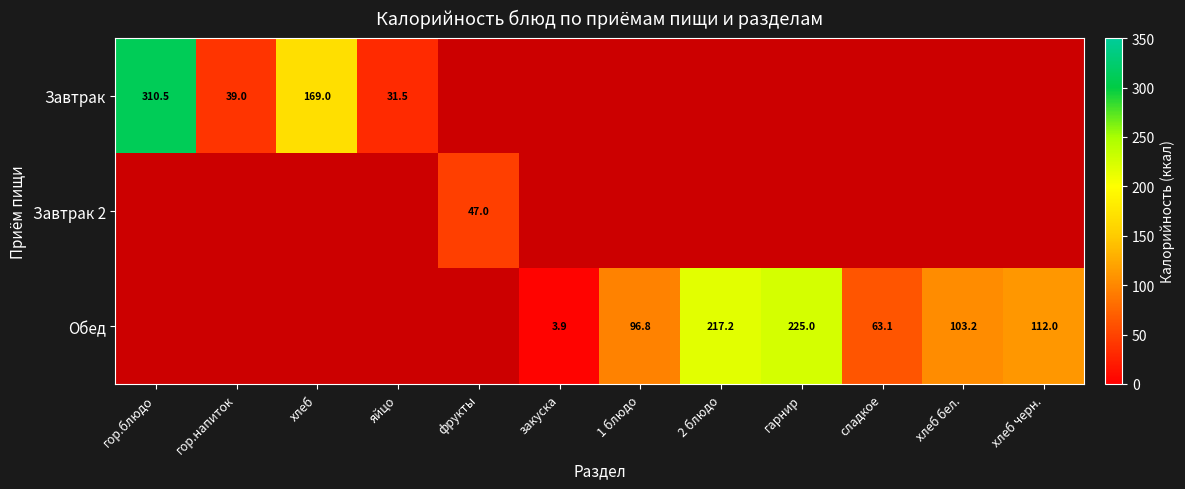

True or false: Завтрак has a value of 34.7 at Обед.

False